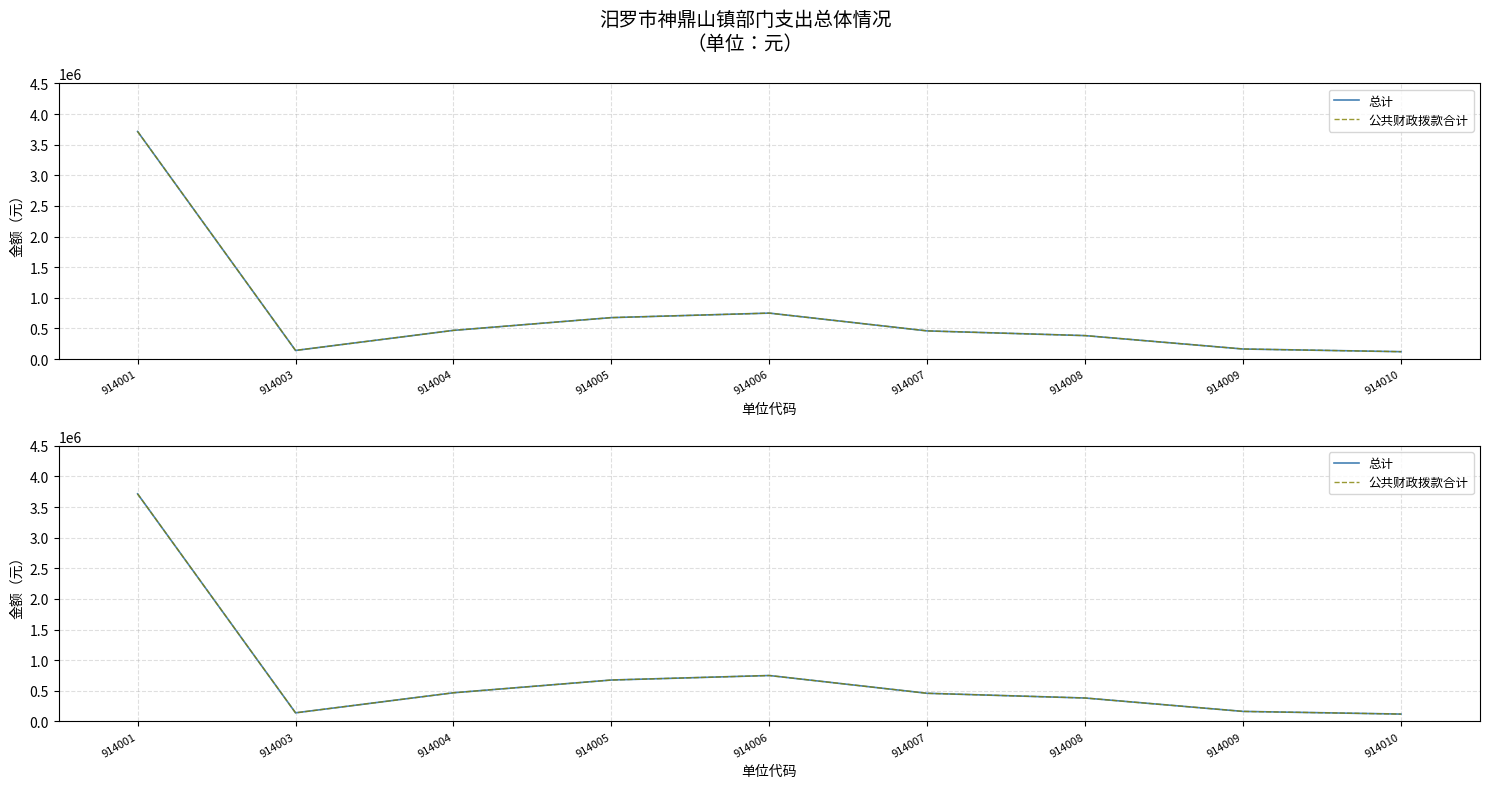

The value of 公共财政拨款合计 at 914009 is 164665.0. True or false?

True